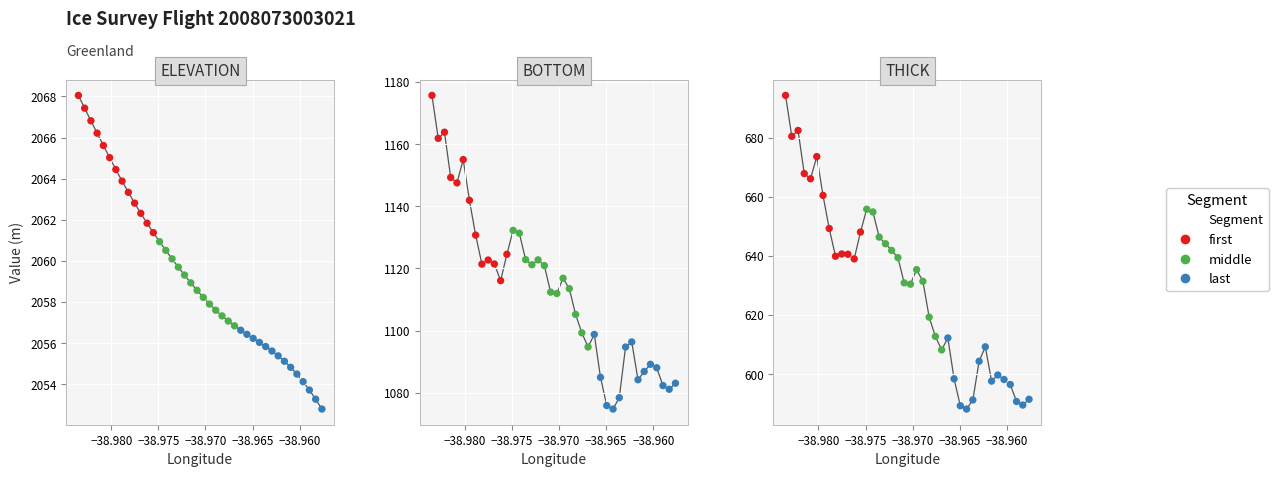

At how many categories does at least one series exceed 832?

40